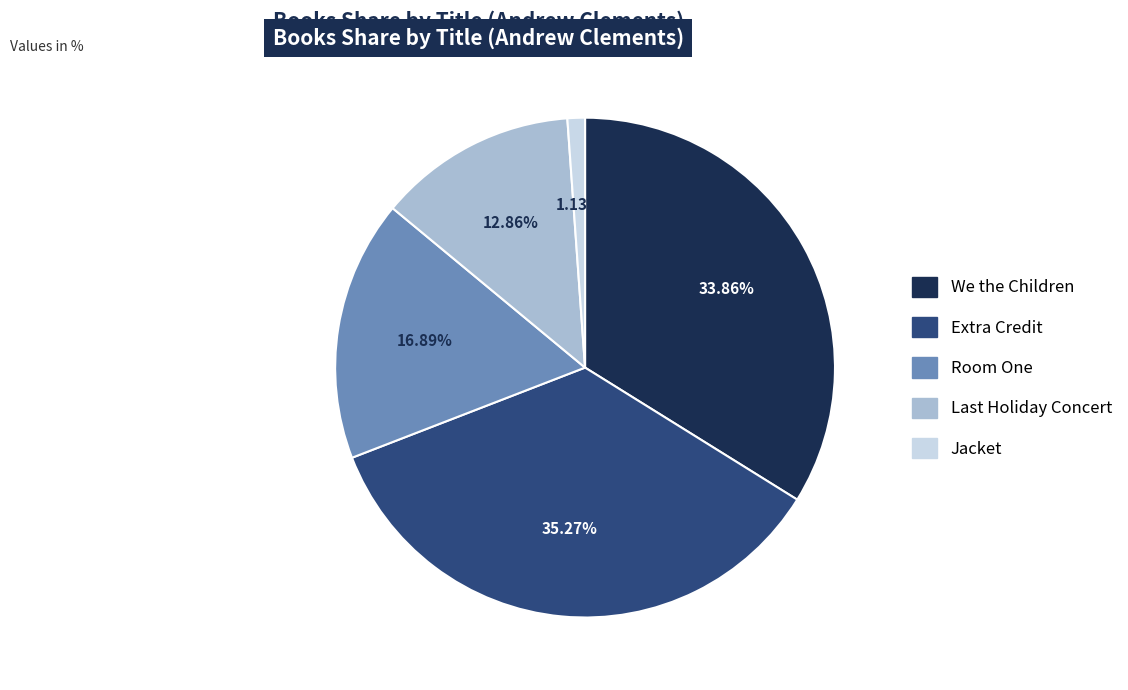

Count the number of slices in the pie.

5